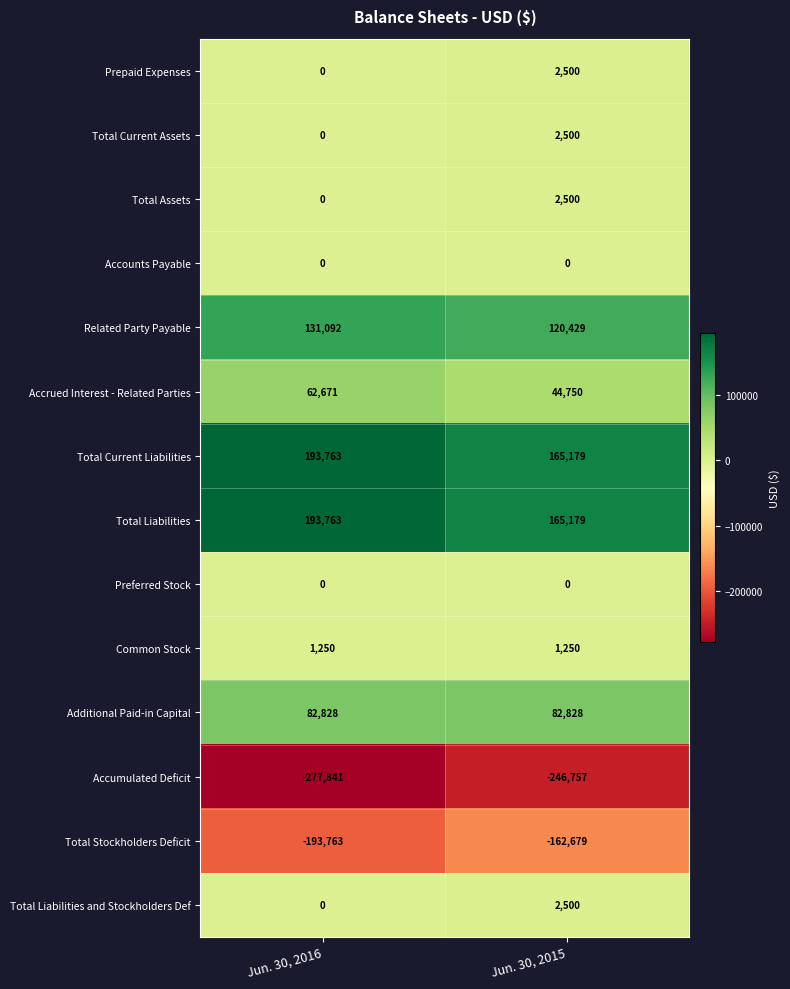

What is the minimum value for Total Current Liabilities?

165179